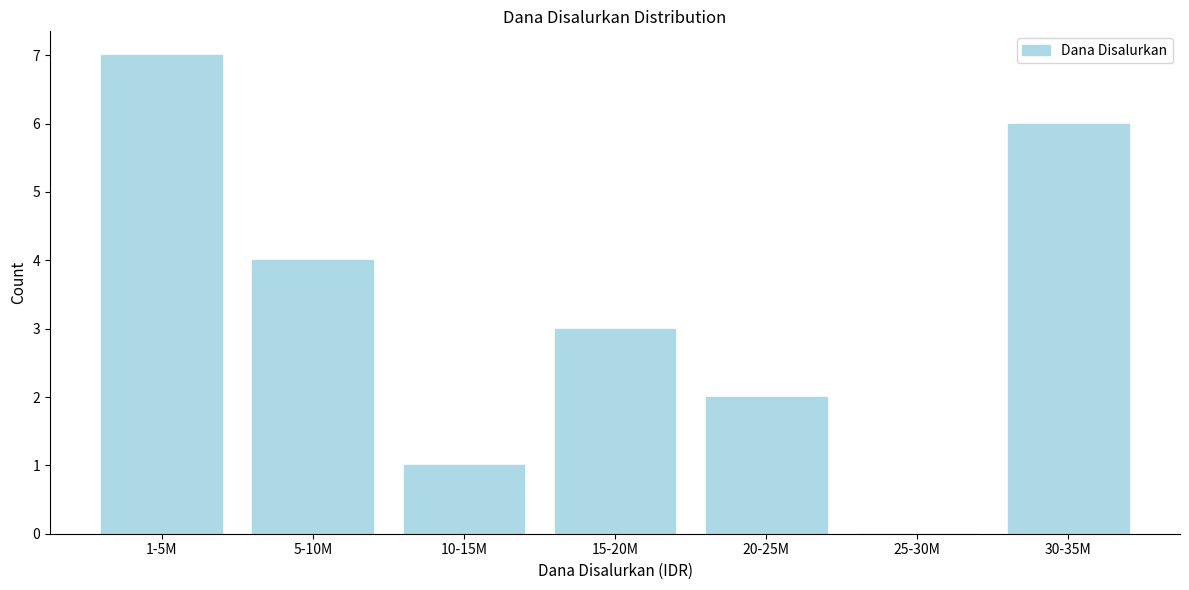

Reading left to right, what are all the values shown in this chart?

1-5M=7	5-10M=4	10-15M=1	15-20M=3	20-25M=2	25-30M=0	30-35M=6